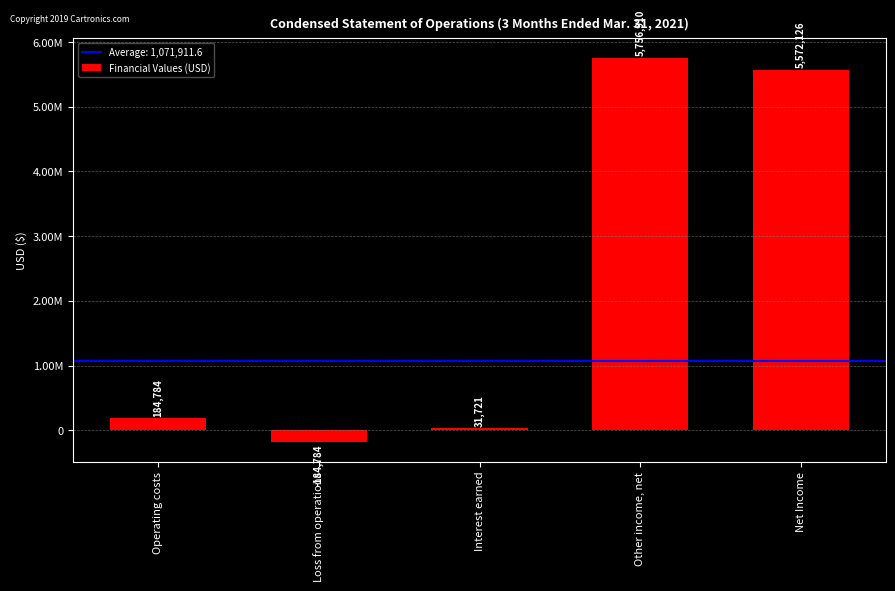

List the labels in order of value, largest first.

Other income, net, Net Income, Operating costs, Interest earned, Loss from operations